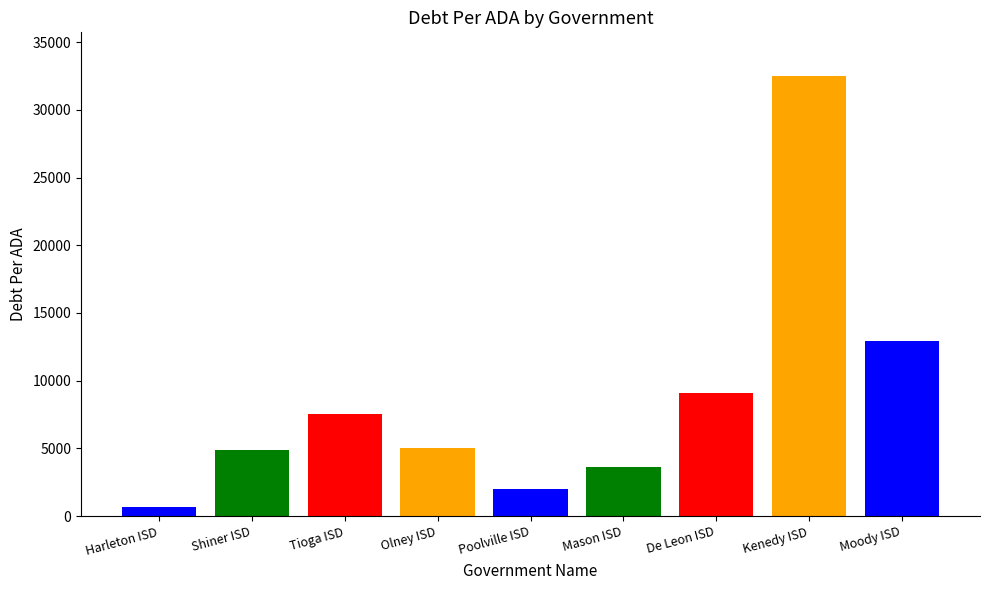

Reading right to left, list all the values displayed in this chart.

Moody ISD=12956.1	Kenedy ISD=32474.0	De Leon ISD=9122.0	Mason ISD=3610.3	Poolville ISD=2014.5	Olney ISD=5026.0	Tioga ISD=7532.9	Shiner ISD=4847.9	Harleton ISD=668.6